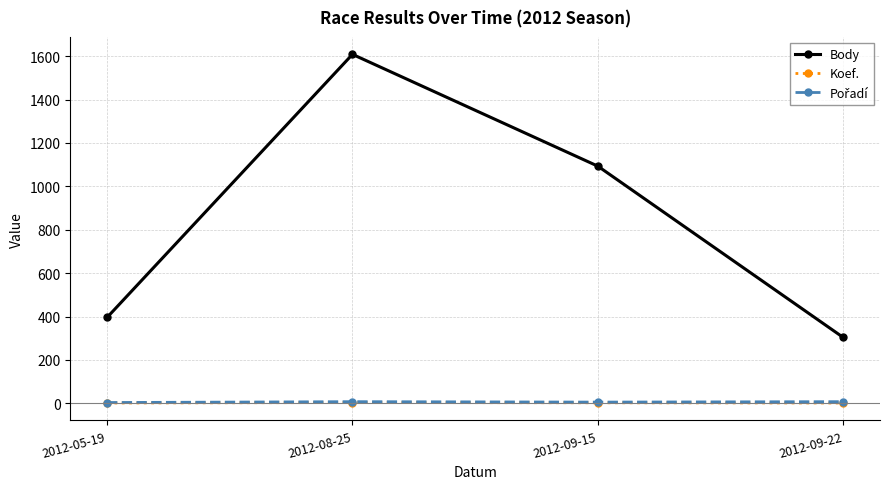

What is the greatest value displayed?

1608